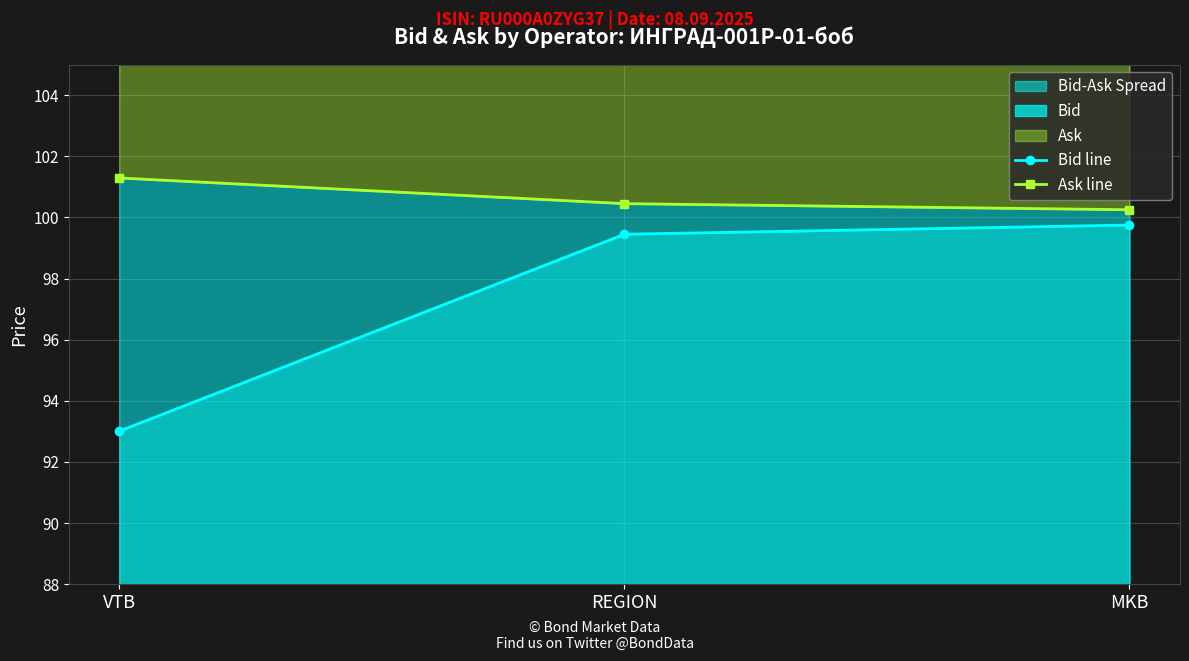

How many lines are shown in the chart?

2